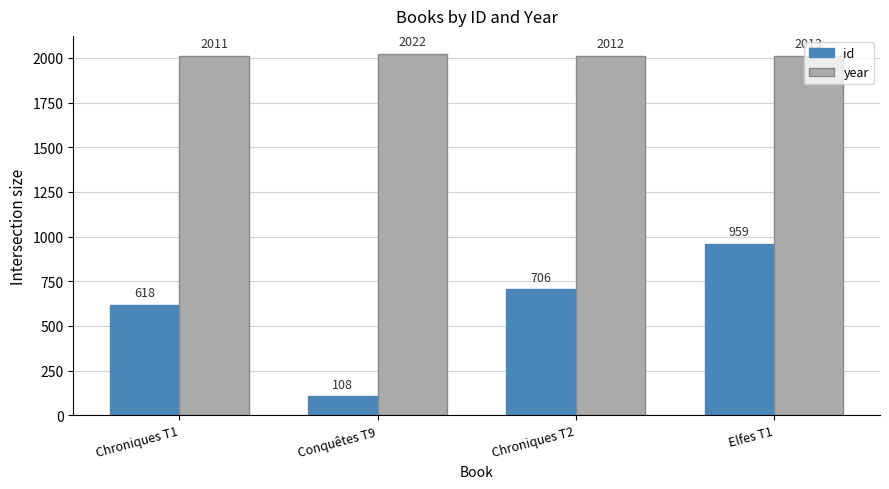

At Chroniques T2, list the series in order from largest to smallest.

year, id